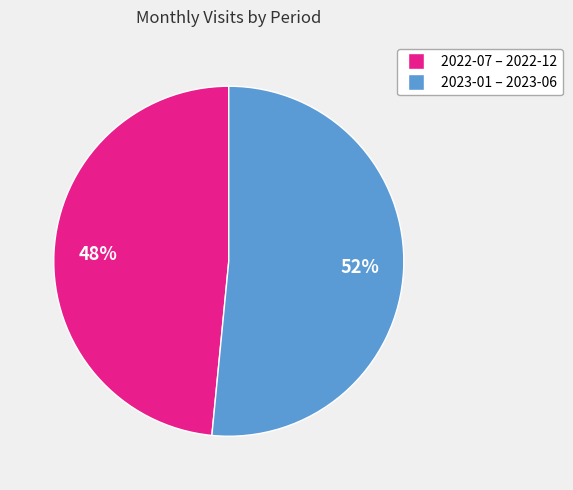

Is there a majority slice in this chart?

Yes